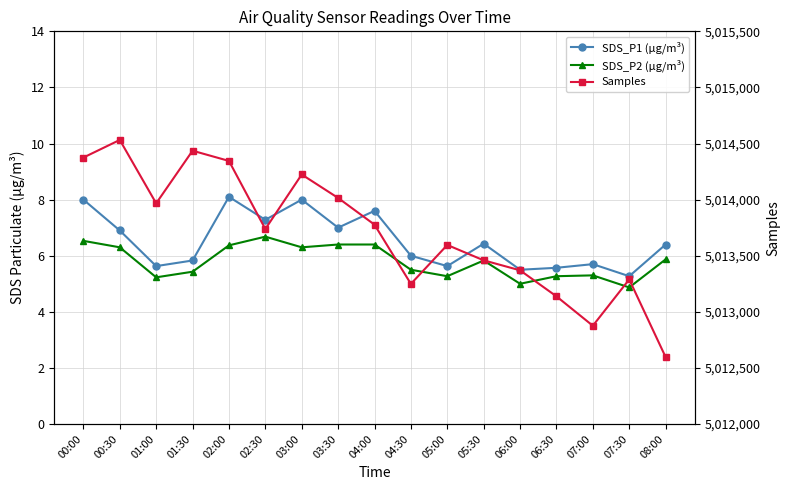

Between 03:30 and 05:00, which is larger?

03:30